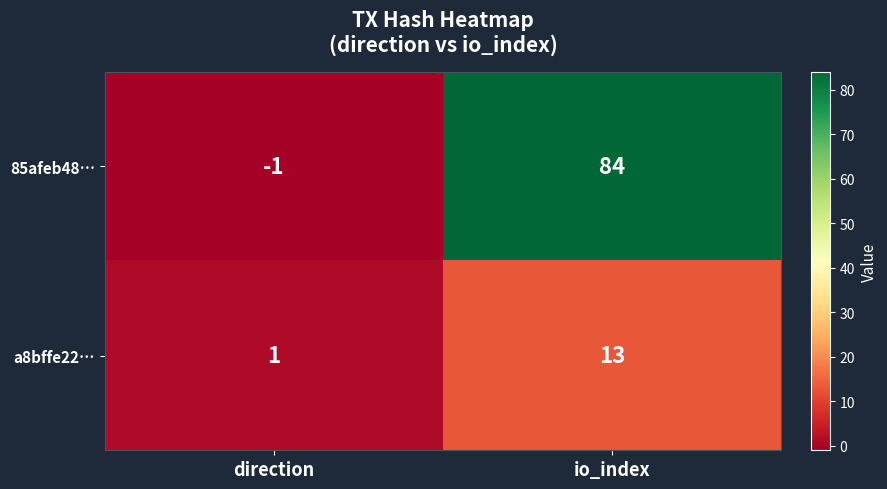

Which series has the largest total across all categories?

85afeb48…